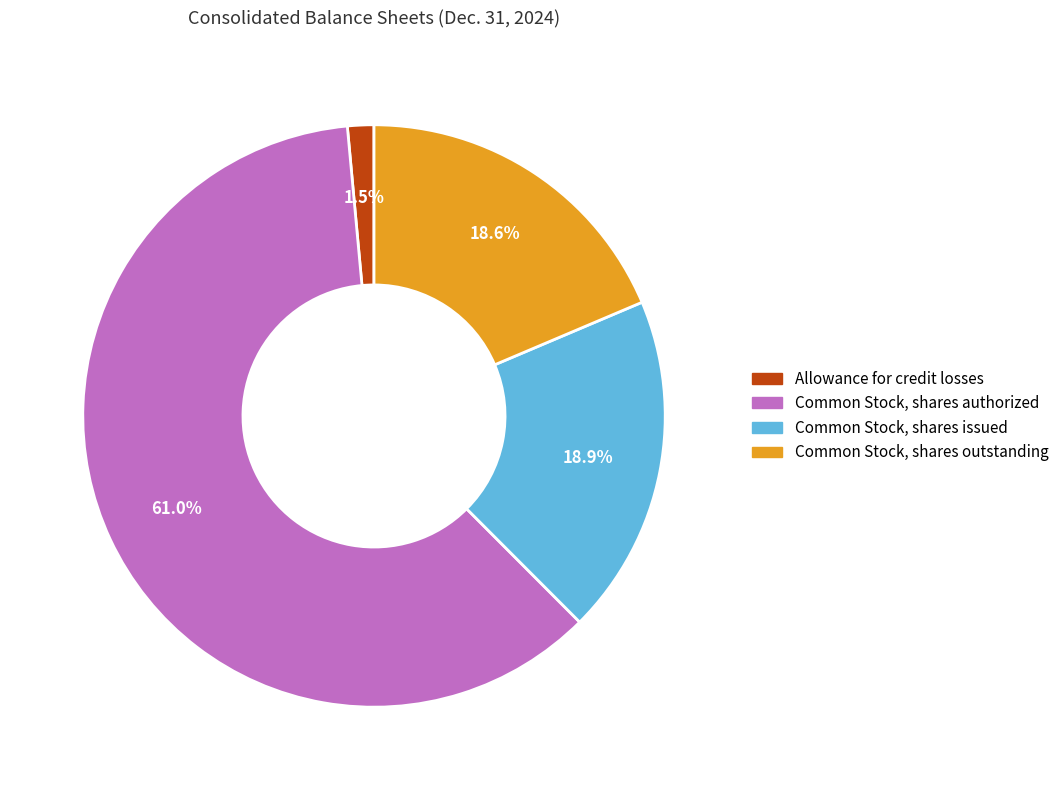

To the nearest percent, what is the difference between the Common Stock, shares authorized and Allowance for credit losses slice percentages?

60%